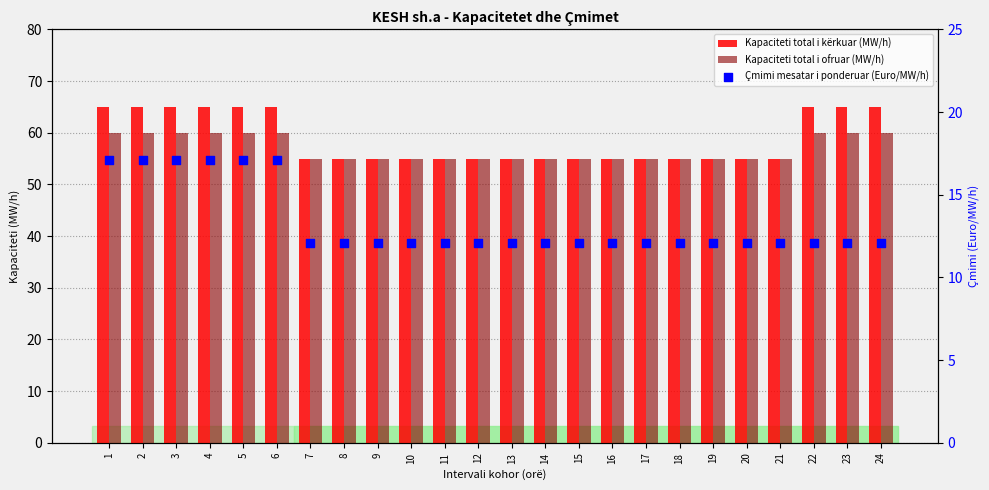

What are all the series names shown in the legend?

Kapaciteti total i kërkuar (MW/h), Kapaciteti total i ofruar (MW/h), Çmimi mesatar i ponderuar (Euro/MW/h)